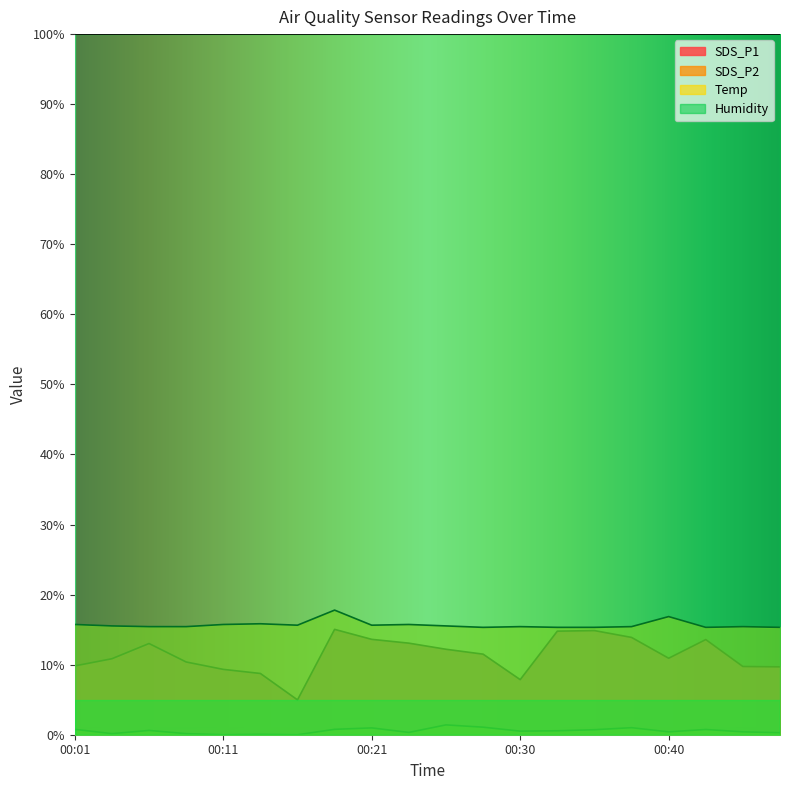

True or false: Temp and Humidity intersect in this chart.

False